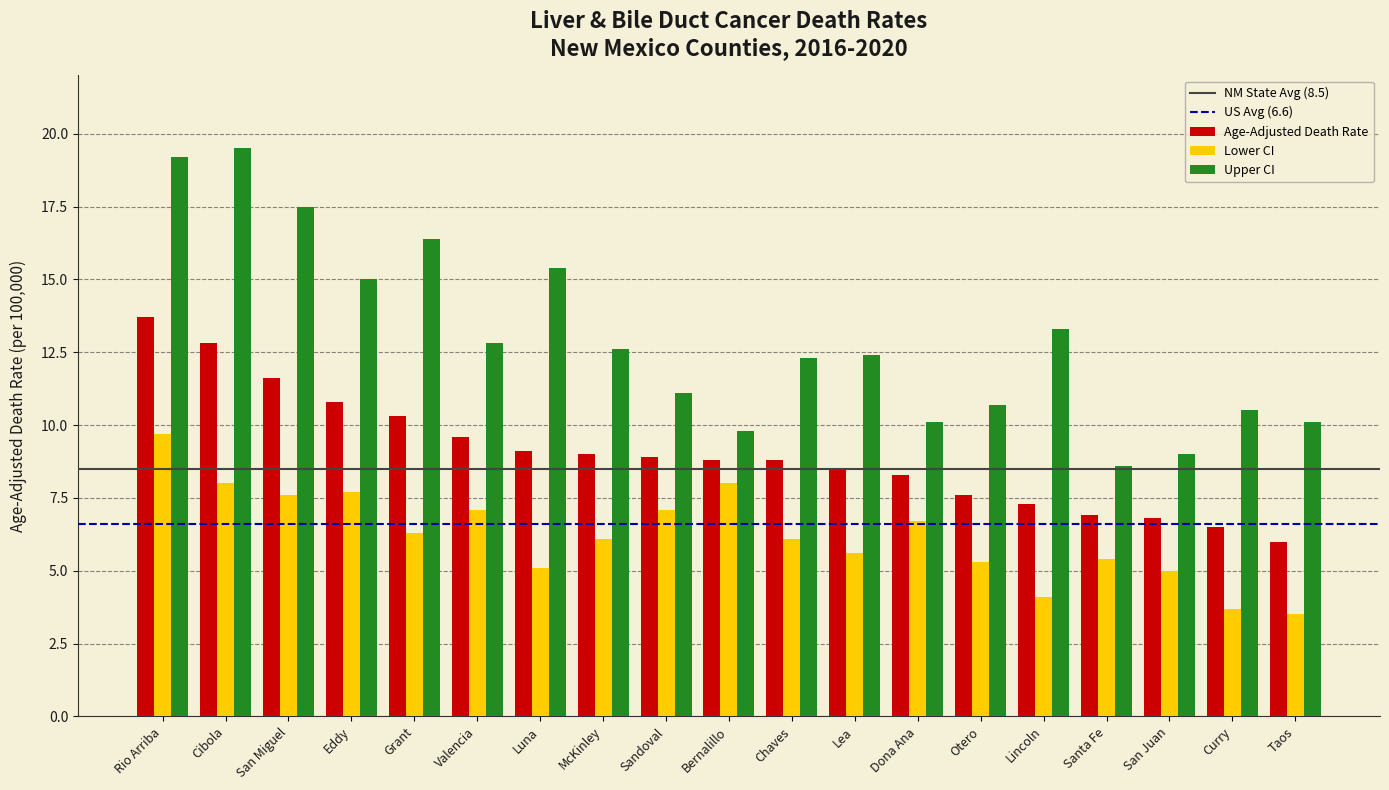

Count the number of categories in the chart.

19